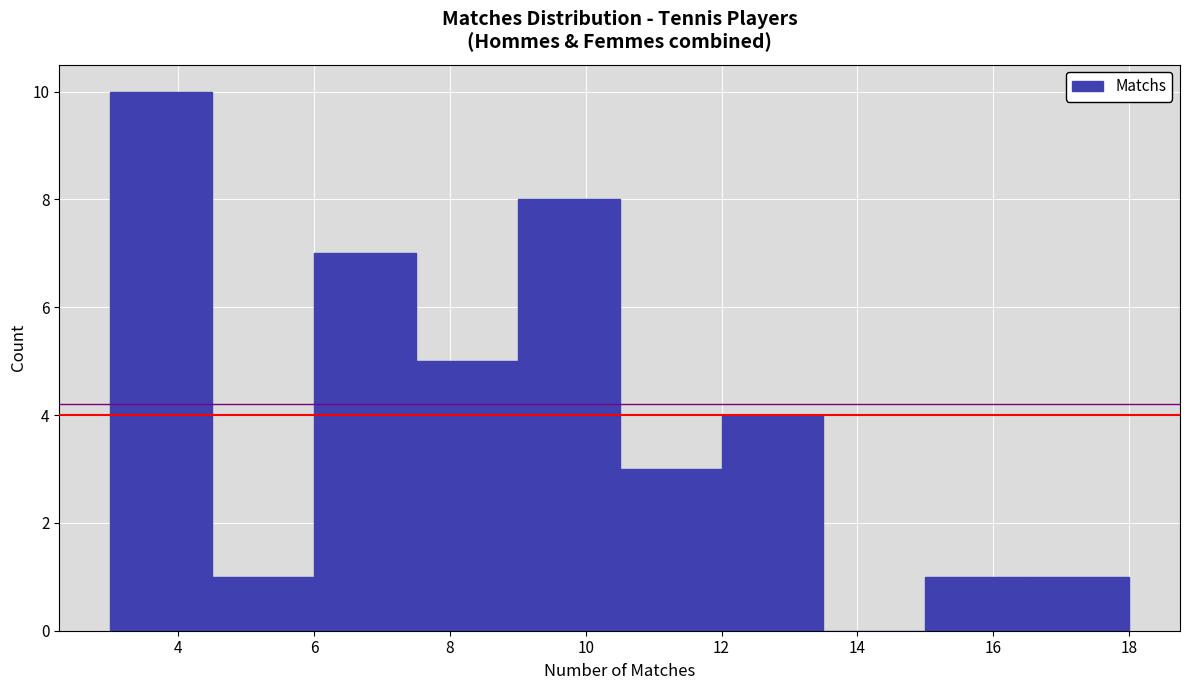

What is the height of the bar covering 7.5 to 9.0 on the x-axis? Neither the bar edges nor the heights are printed on the chart, so give them approximately, as read against the axes.

5